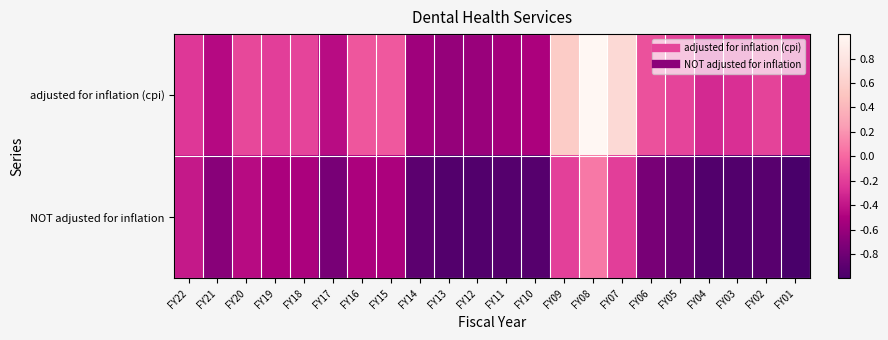

What is the greatest value displayed?

1.0